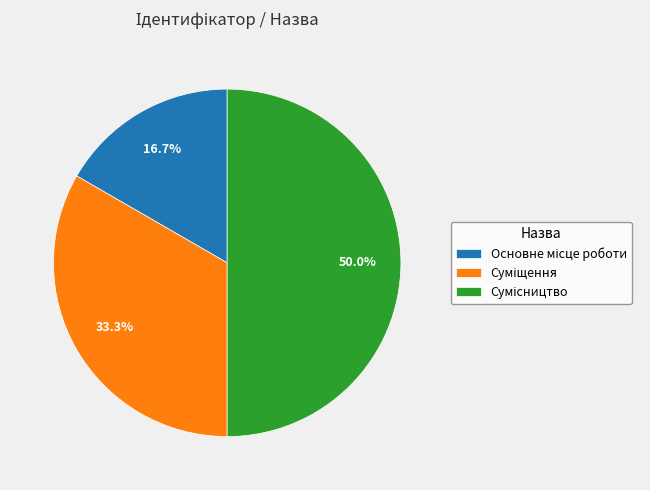

Rank the categories by value from lowest to highest.

Основне місце роботи, Суміщення, Сумісництво